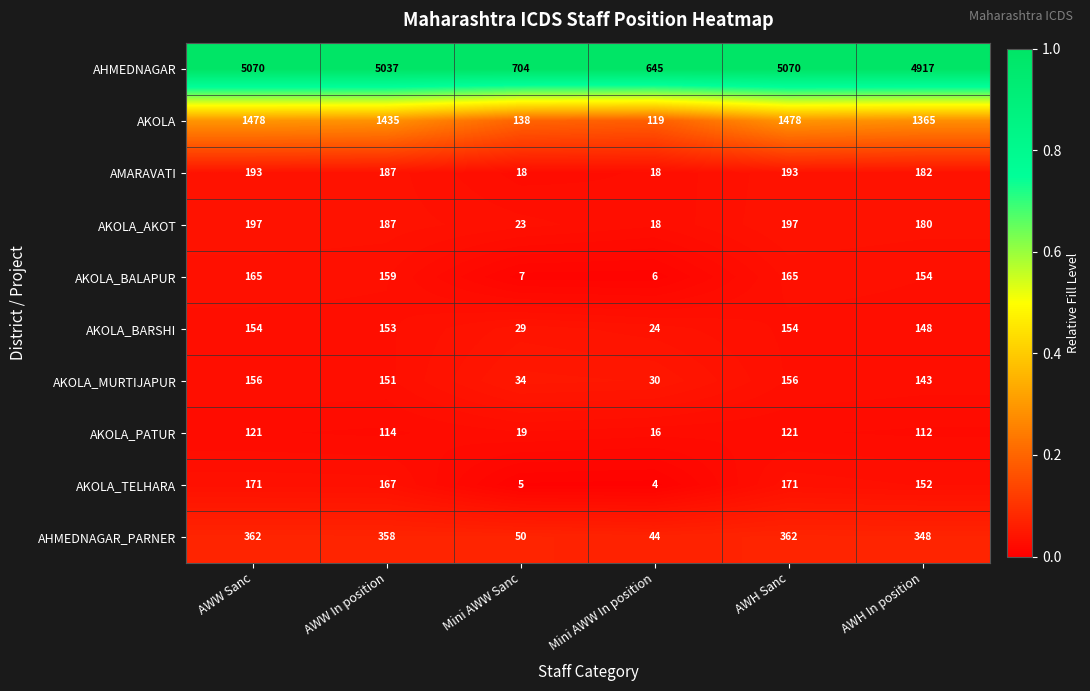

Read the AHMEDNAGAR_PARNER value at AWH In position.

348